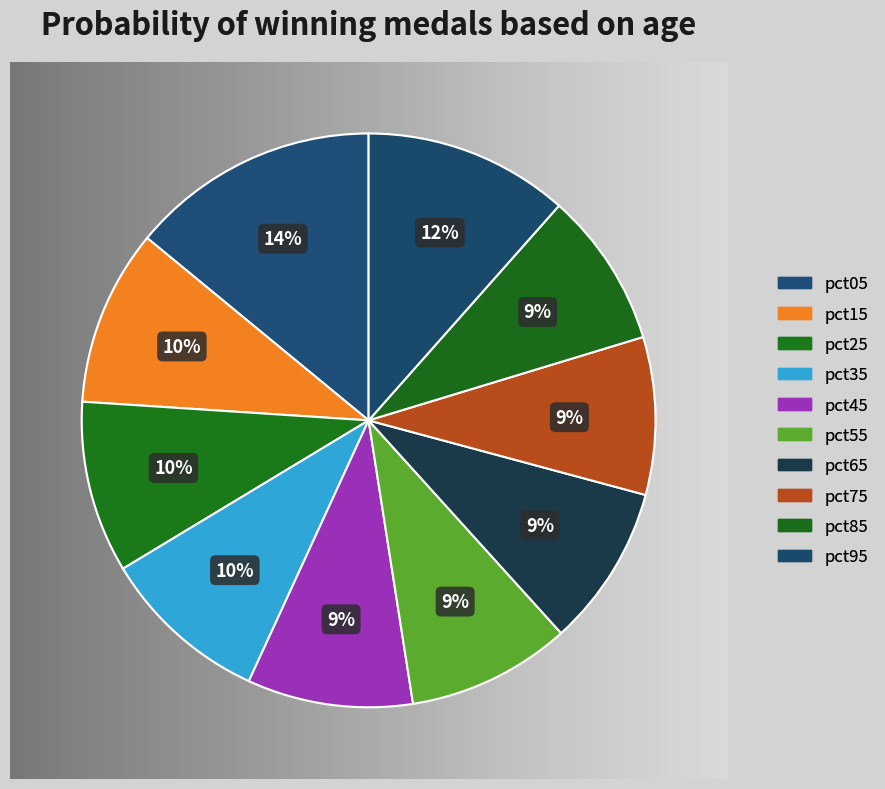

Count the number of slices in the pie.

10